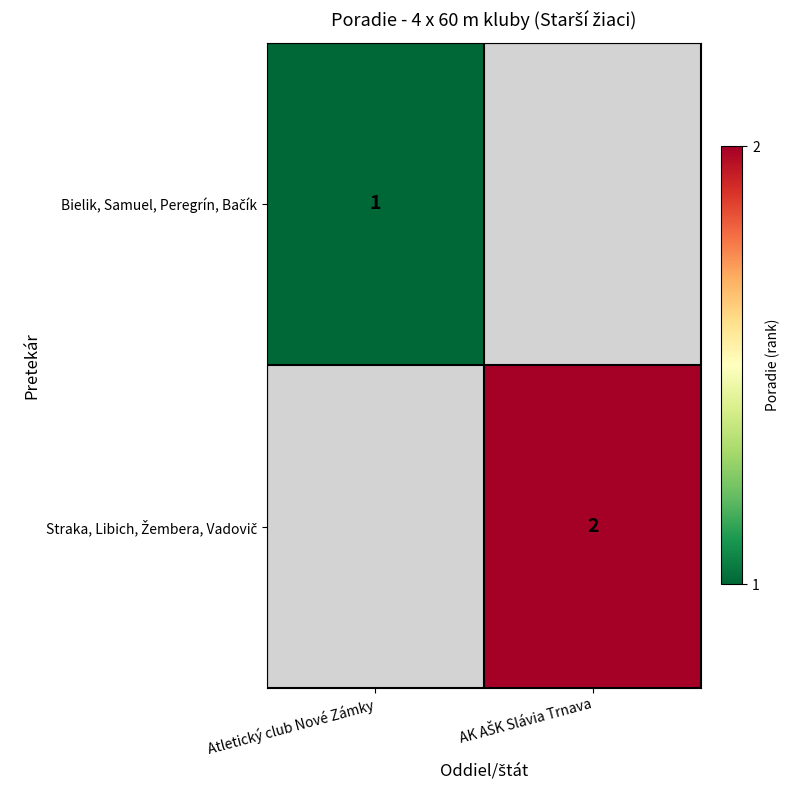

Which label corresponds to the largest value in the chart?

AK AŠK Slávia Trnava